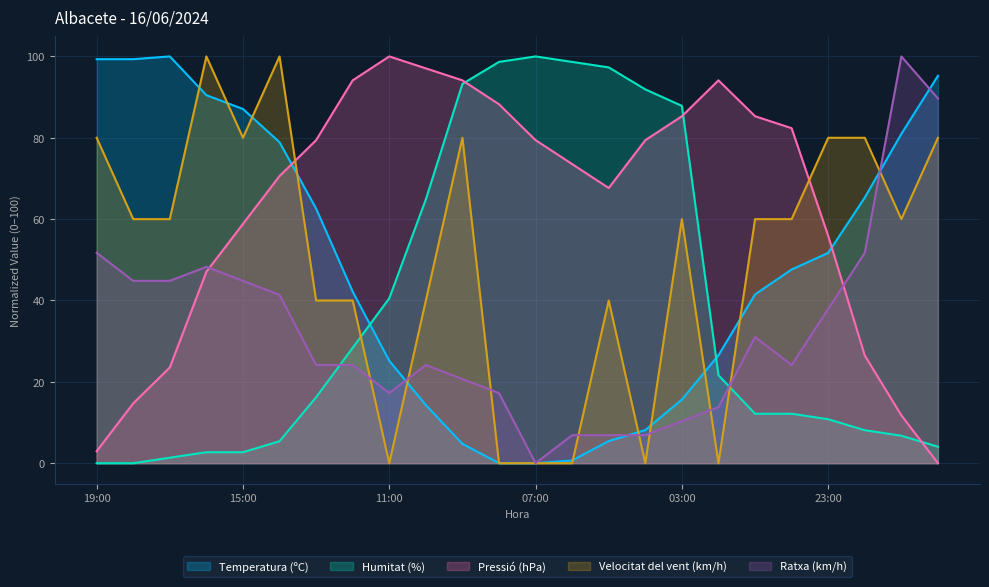

What are all the series names shown in the legend?

Temperatura (ºC), Humitat (%), Pressió (hPa), Velocitat del vent (km/h), Ratxa (km/h)